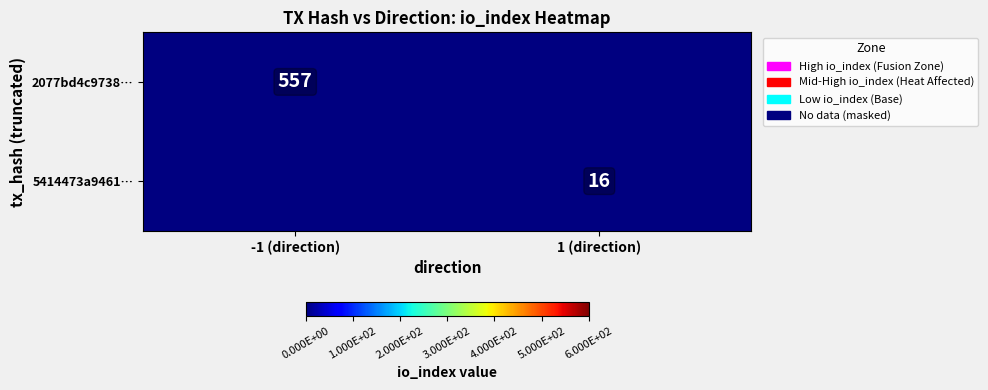

Count the number of data series in this chart.

2